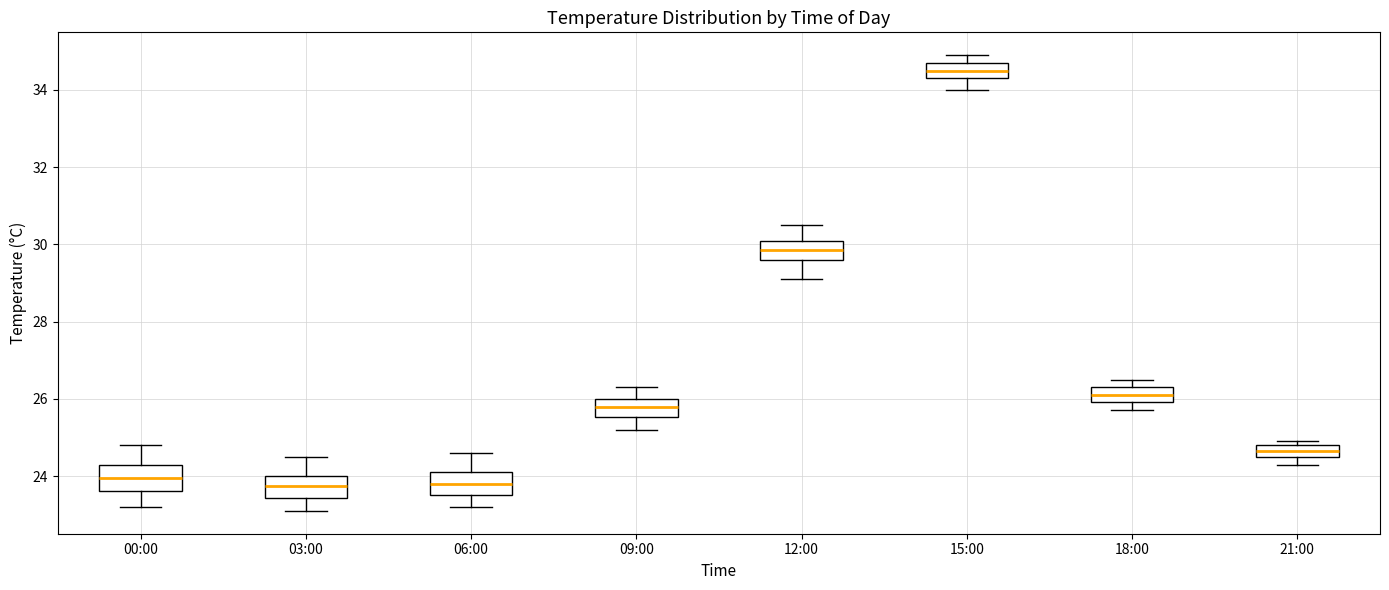

Which box's median line is the highest?

15:00